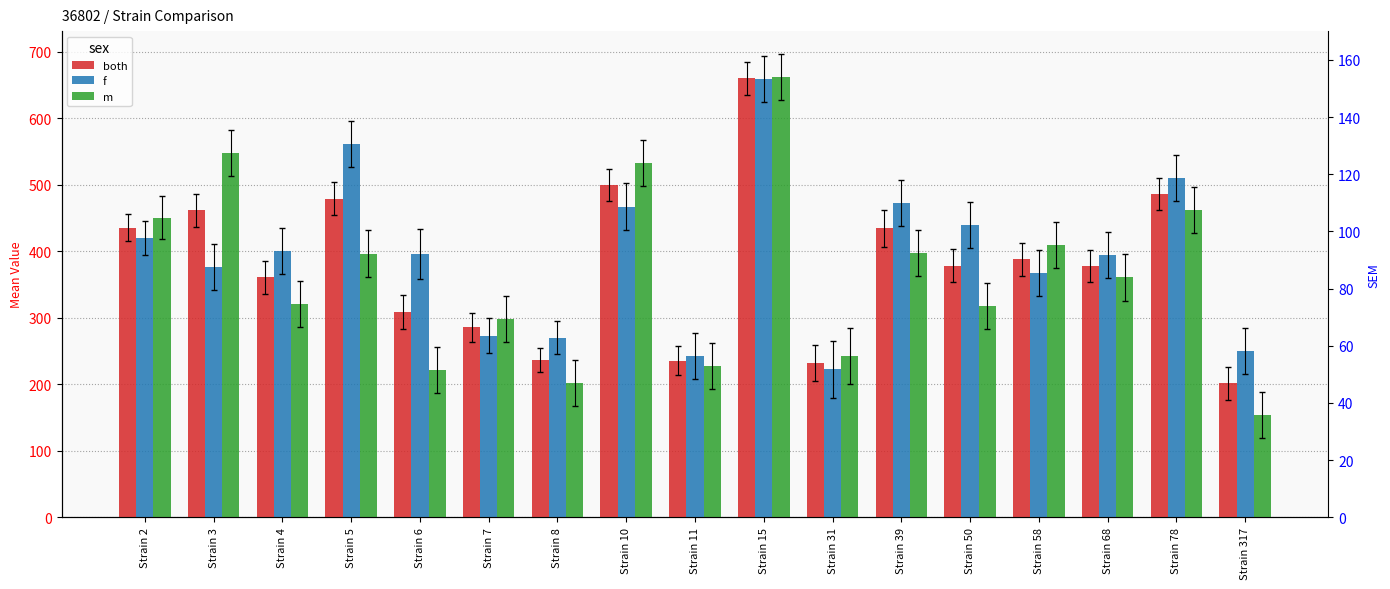

What is the value of the m bar at the 3rd from the left?

320.7